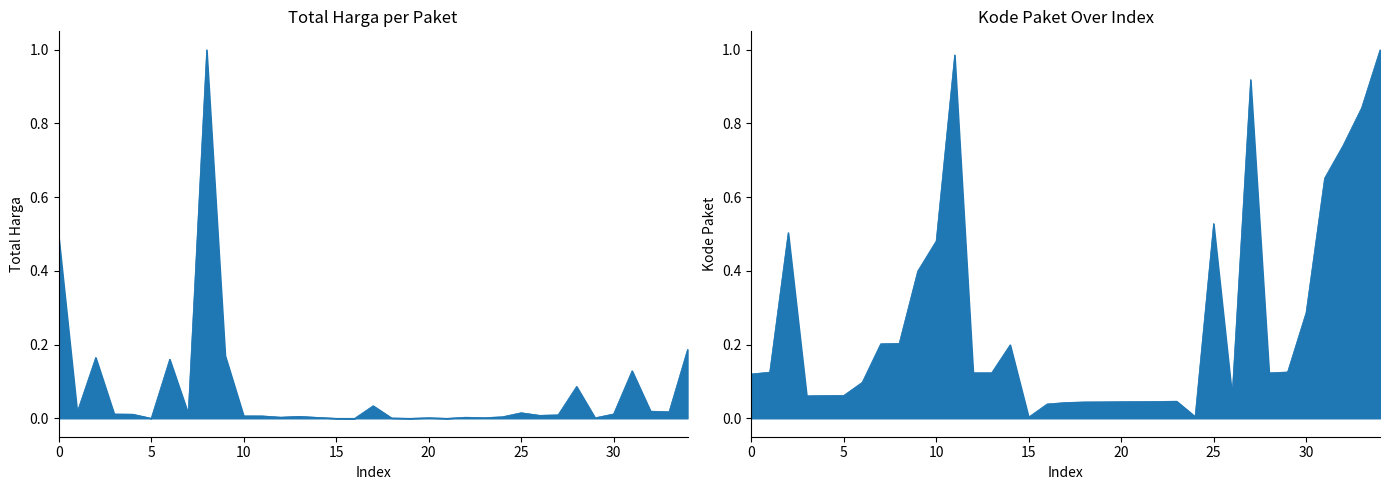

Rank the series by their average value, from highest to lowest.

Kode Paket, Total Harga